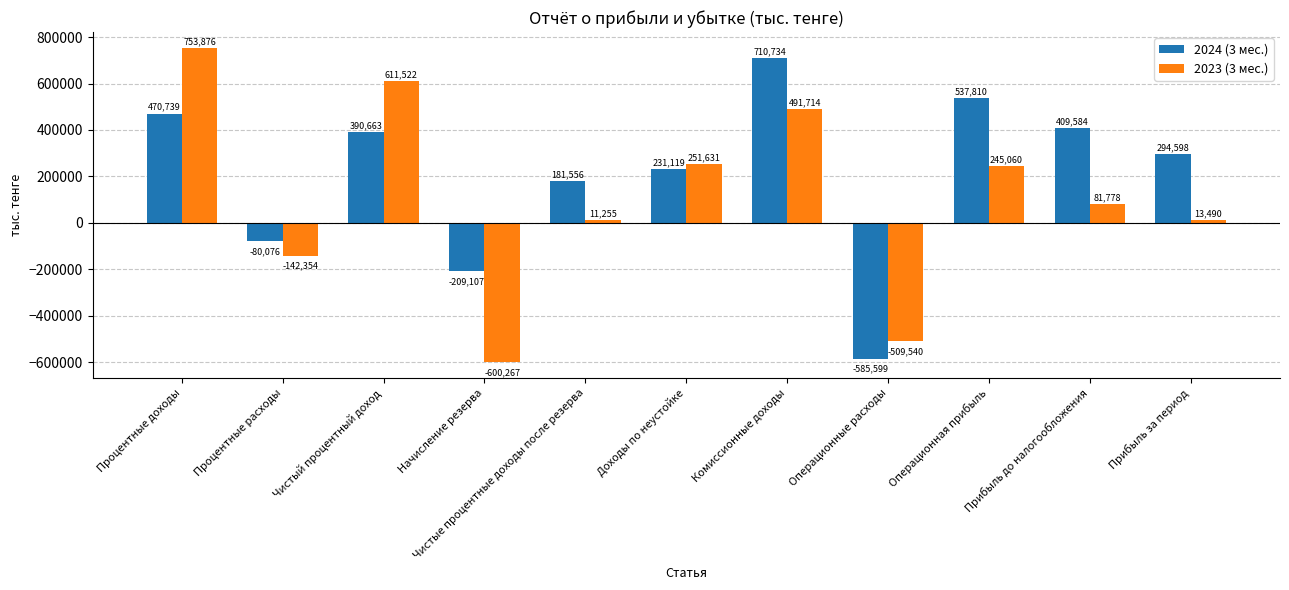

Rank the series by their maximum value, from highest to lowest.

2023 (3 мес.), 2024 (3 мес.)